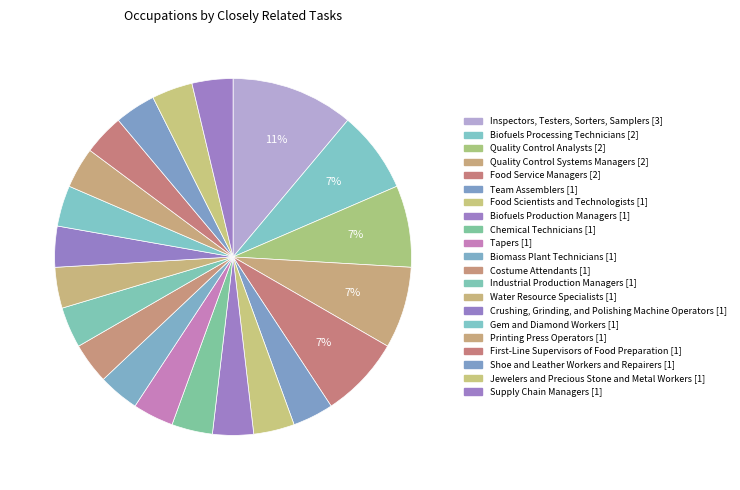

Approximately how many times larger is the value at Crushing, Grinding, and Polishing Machine Operators compared to Gem and Diamond Workers?

1.0